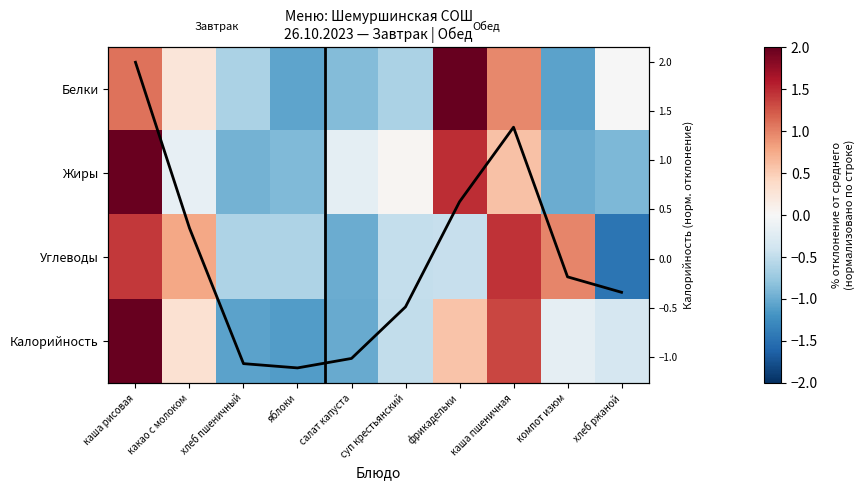

List the series in order of their peak value, highest first.

Белки, Калорийность, Калорийность (норм.), Жиры, Углеводы